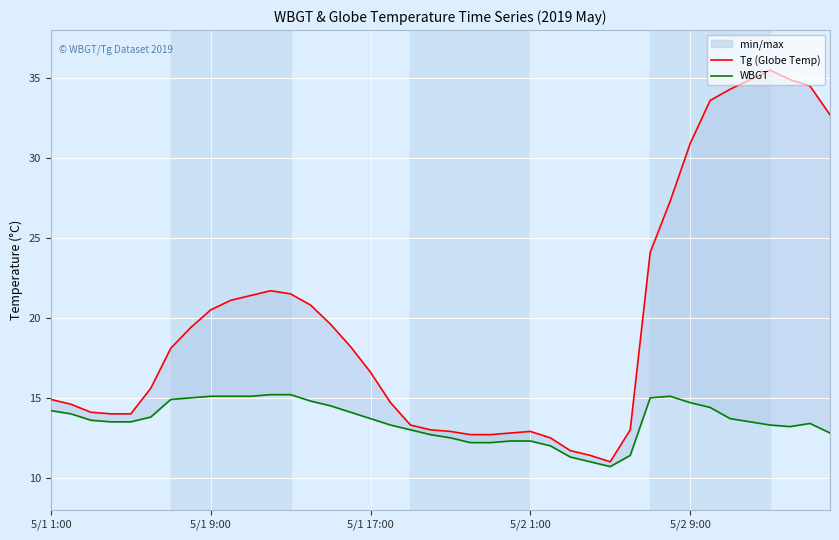

What is the difference between the maximum and minimum values in the Tg (Globe Temp) series?

24.5